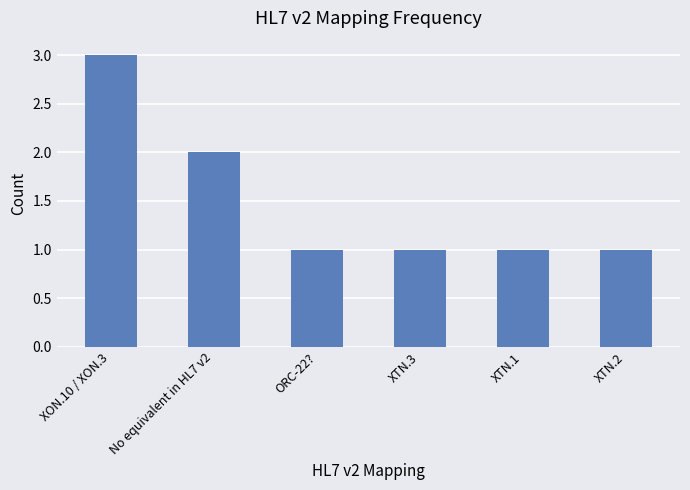

What is the difference between the values at XTN.1 and No equivalent in HL7 v2?

1